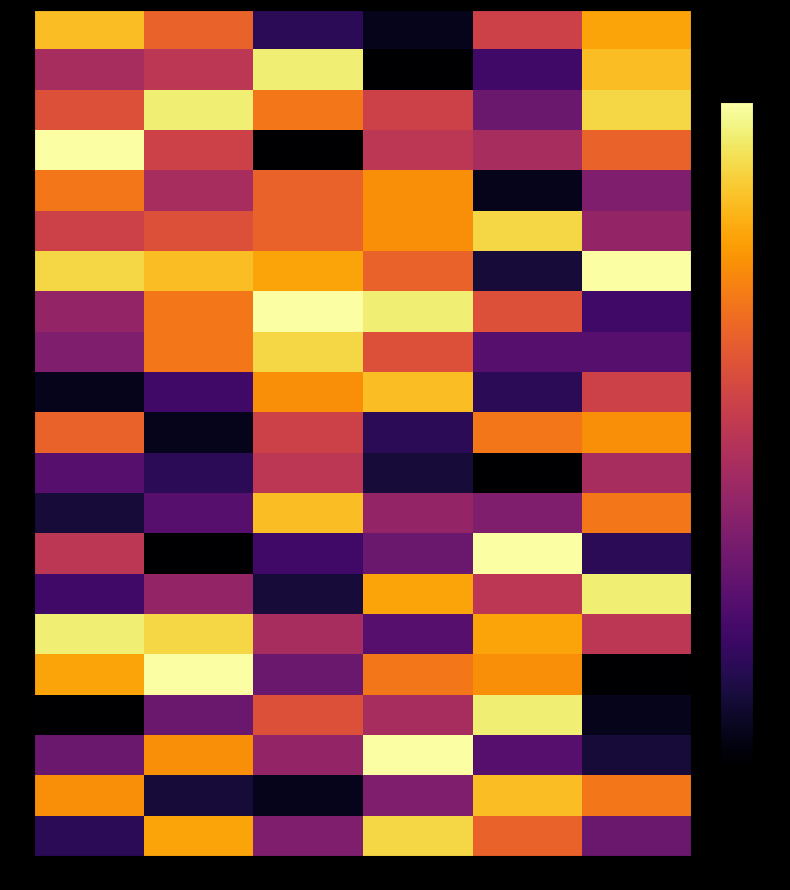

Rank the series at Four from highest to lowest value.

14, 18, 6, 20, 16, 17, 11, 21, 8, 1, 15, 4, 13, 3, 9, 19, 2, 10, 7, 5, 12